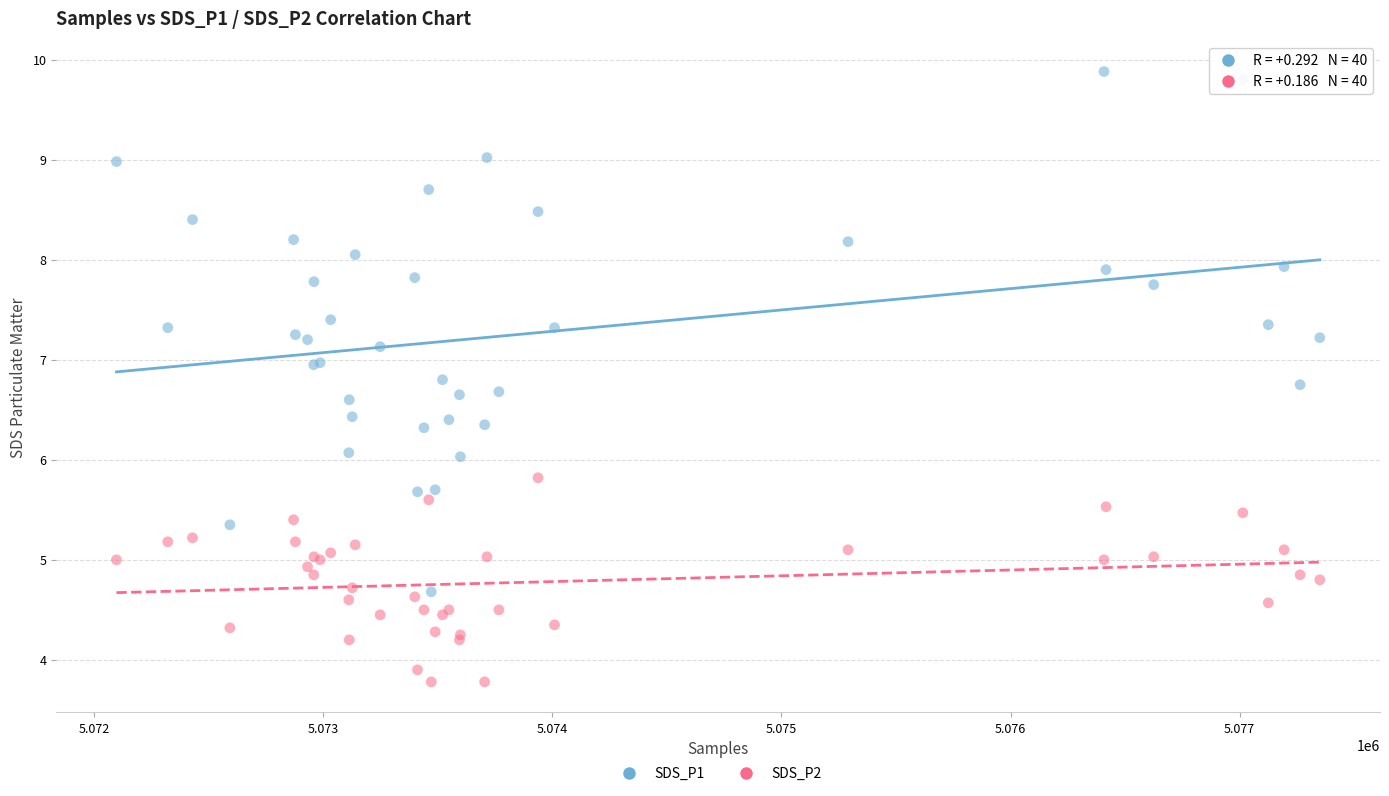

Which series reaches the maximum Y coordinate?

SDS_P1